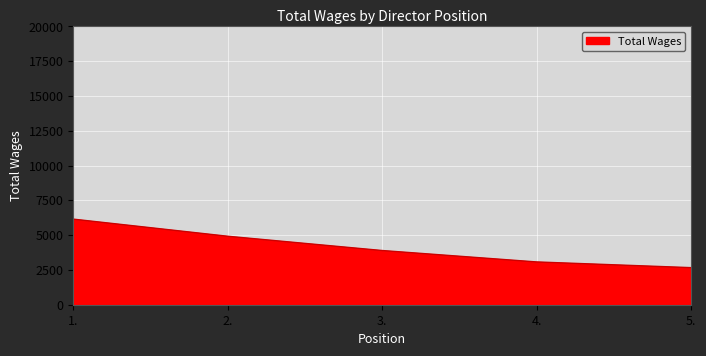

What is the smallest value displayed?

2666